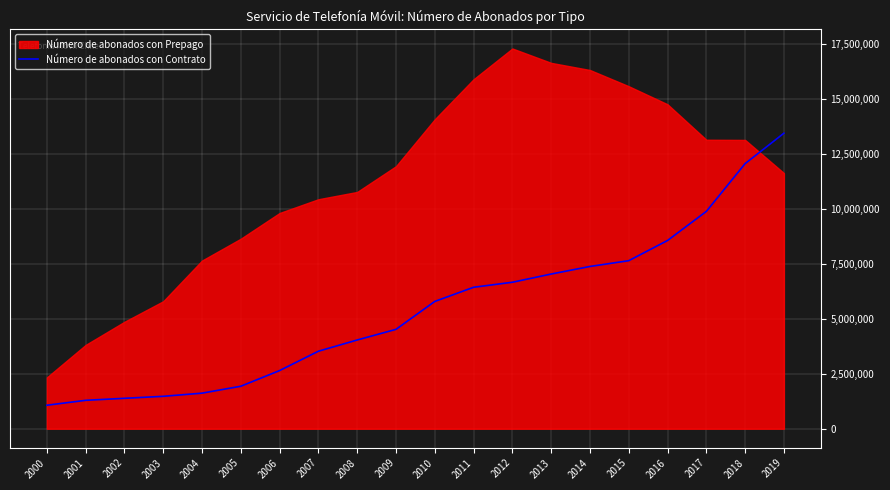

What is the maximum value for Número de abonados con Contrato?

13431953